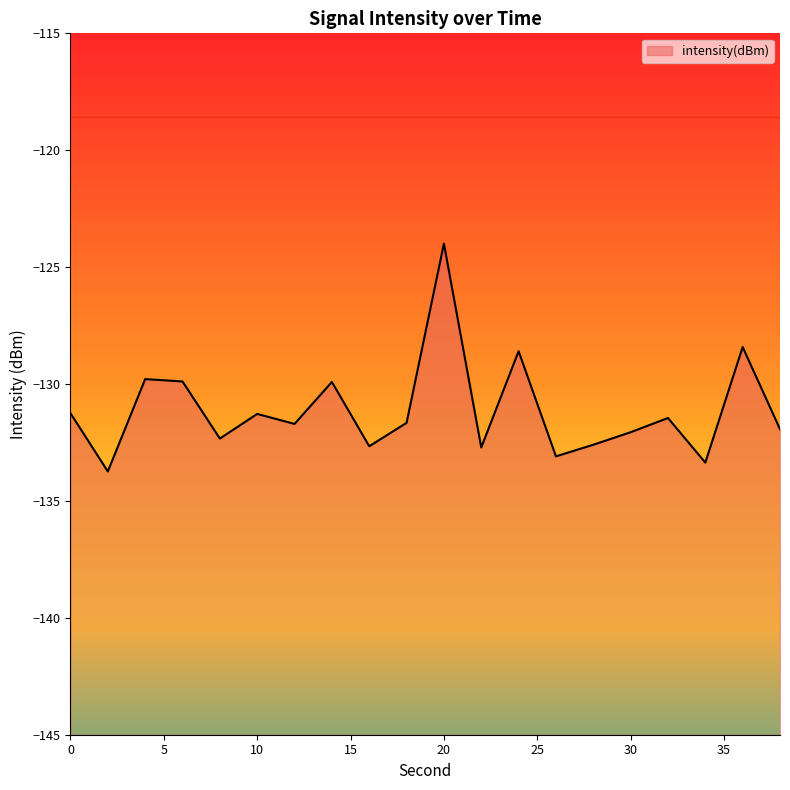

Reading left to right, transcribe all the data shown in this chart.

-131.3	-133.7	-129.8	-129.9	-132.3	-131.3	-131.7	-129.9	-132.7	-131.7	-124.0	-132.7	-128.6	-133.1	-132.6	-132.1	-131.5	-133.4	-128.4	-131.9